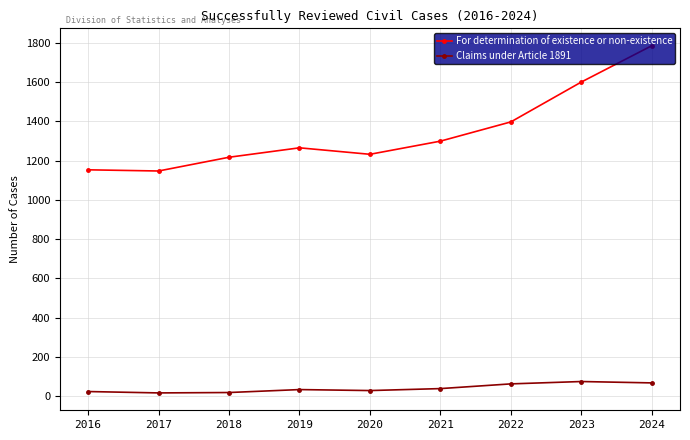

Is it true that For determination of existence or non-existence equals 1232 at 2020?

True